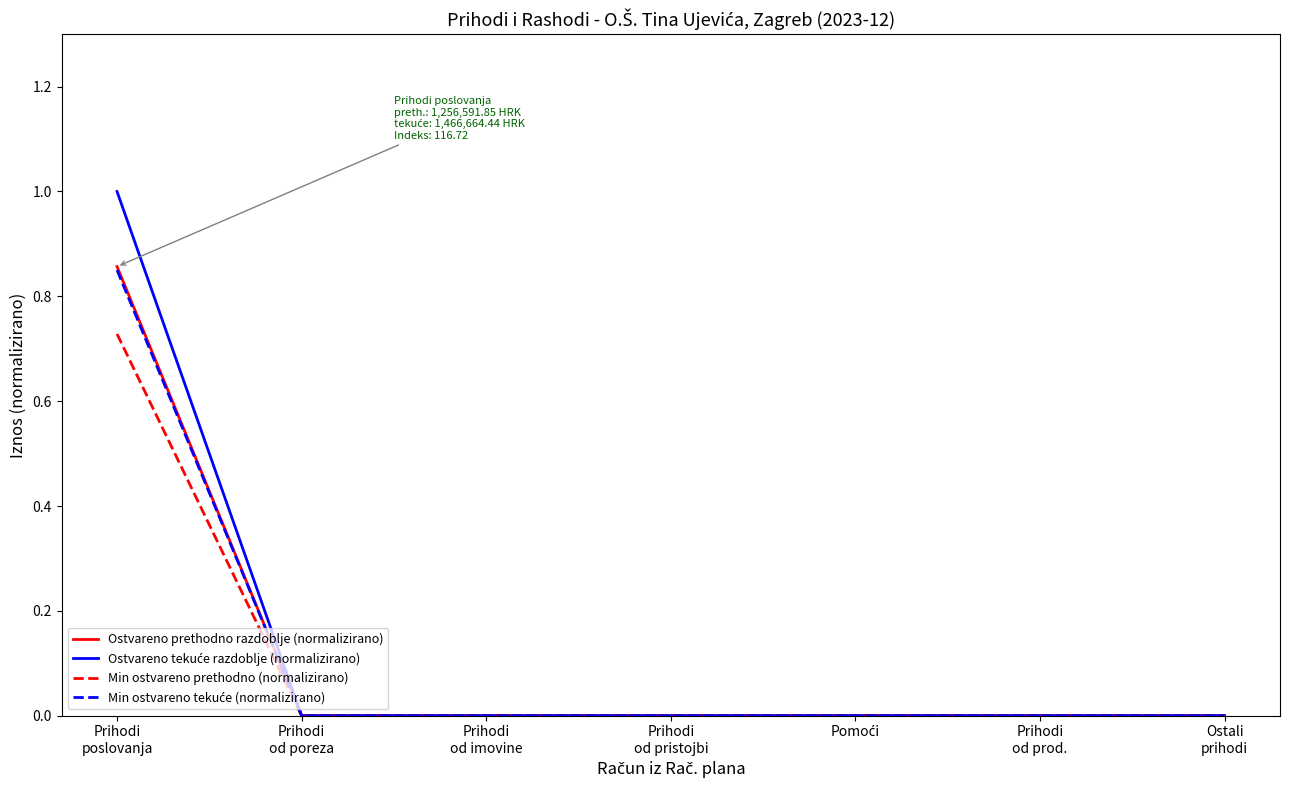

How many lines are shown in the chart?

4